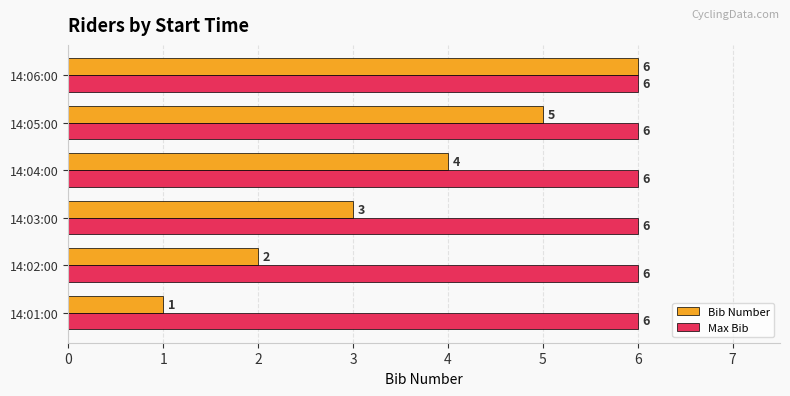

What is the maximum value for Max Bib?

6